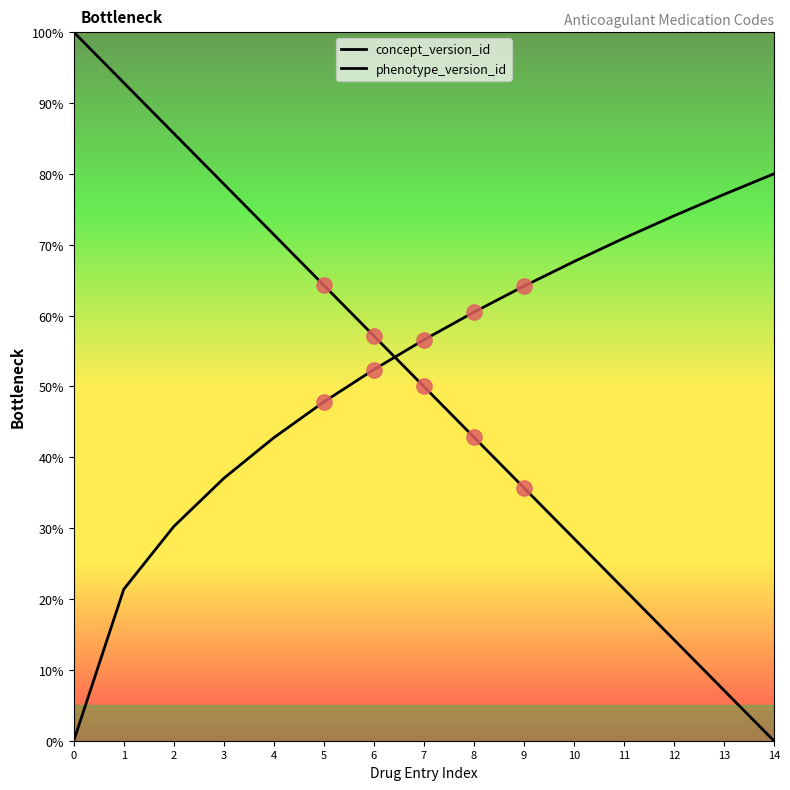

At which category is the sum across all series the highest?

2